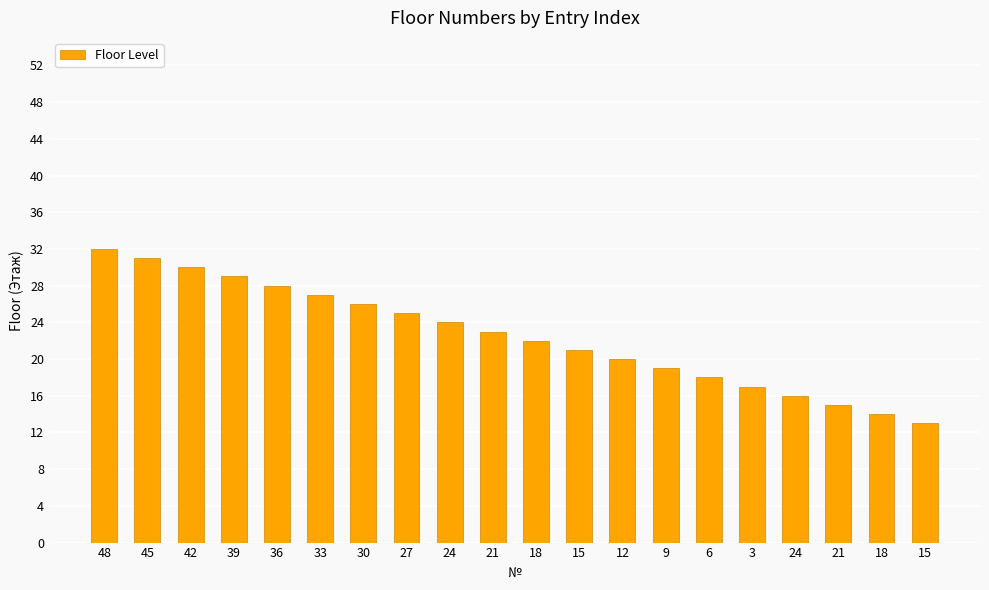

The value at 9 is 25. True or false?

False